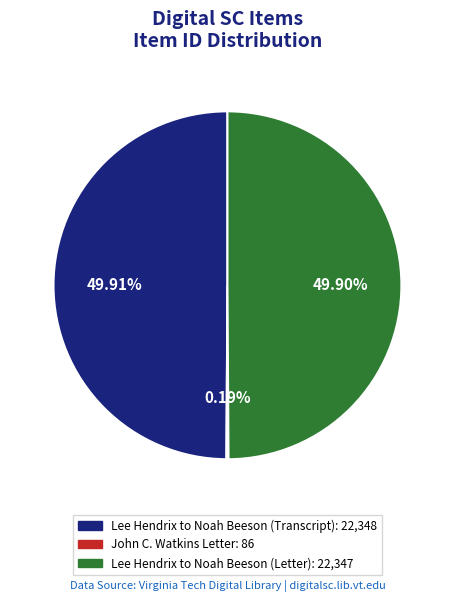

Approximately how many times larger is the value at Lee Hendrix to Noah Beeson (Transcript) compared to Lee Hendrix to Noah Beeson (Letter)?

1.0